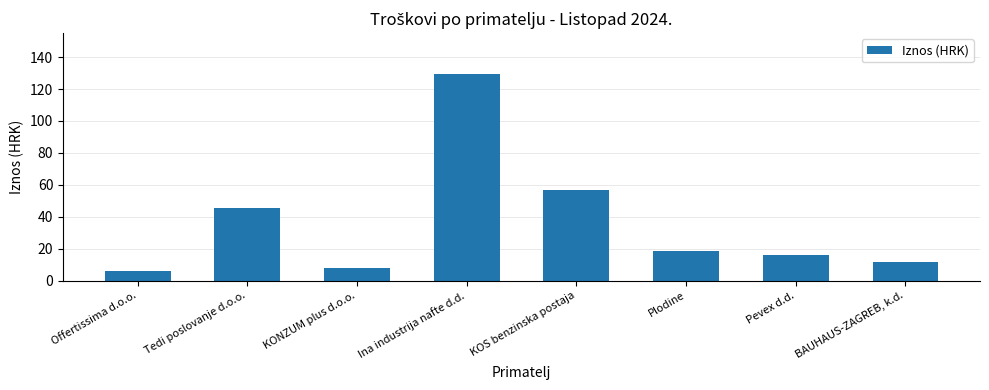

What is the difference between the values at KOS benzinska postaja and Plodine?

38.7